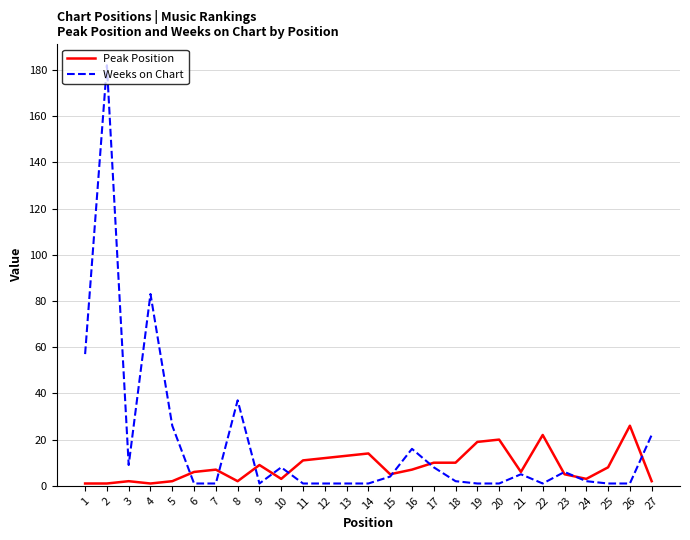

List the series in order of their peak value, highest first.

Weeks on Chart, Peak Position